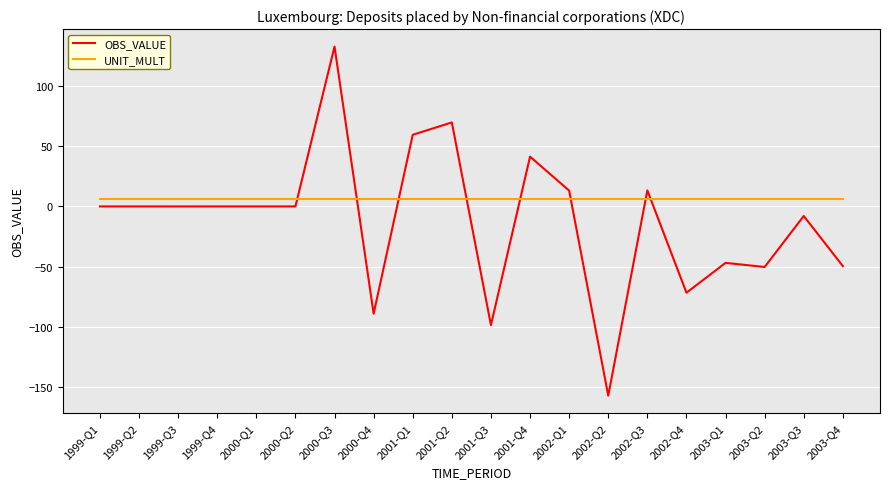

The value of UNIT_MULT at 2002-Q2 is 6.0. True or false?

True